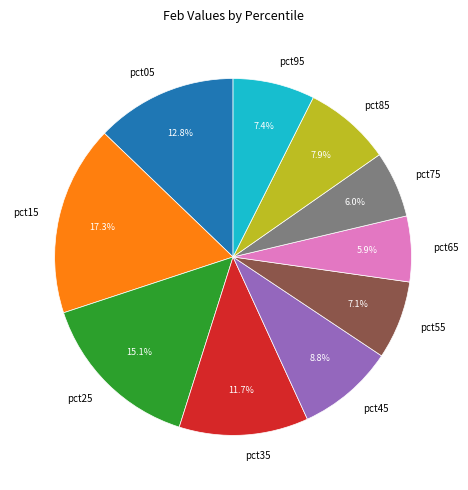

Is there a majority slice in this chart?

No